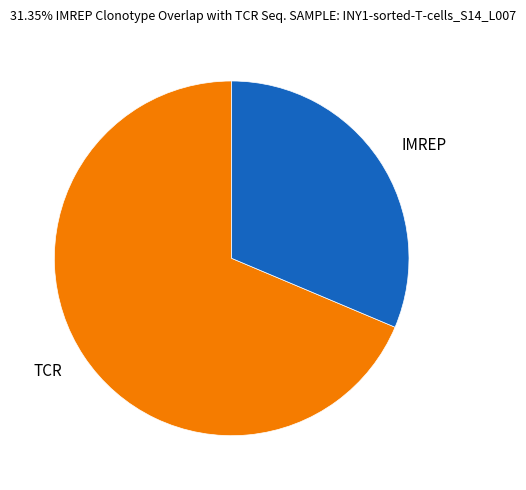

Combined, do IMREP and TCR account for over 50%?

Yes